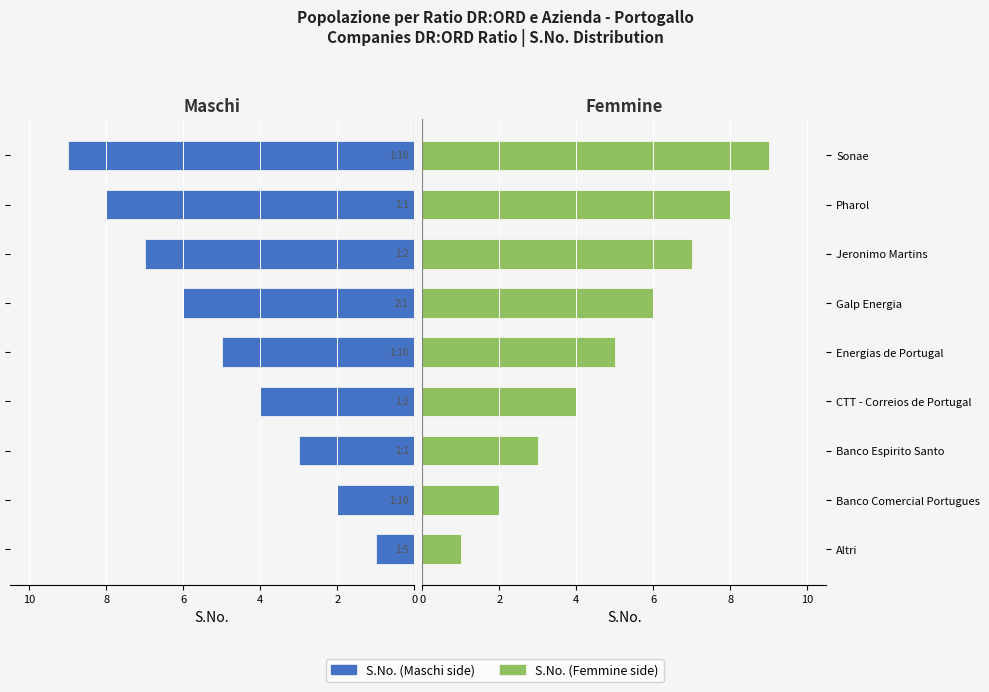

How many S.No. (left) values are between -7 and -3?

5